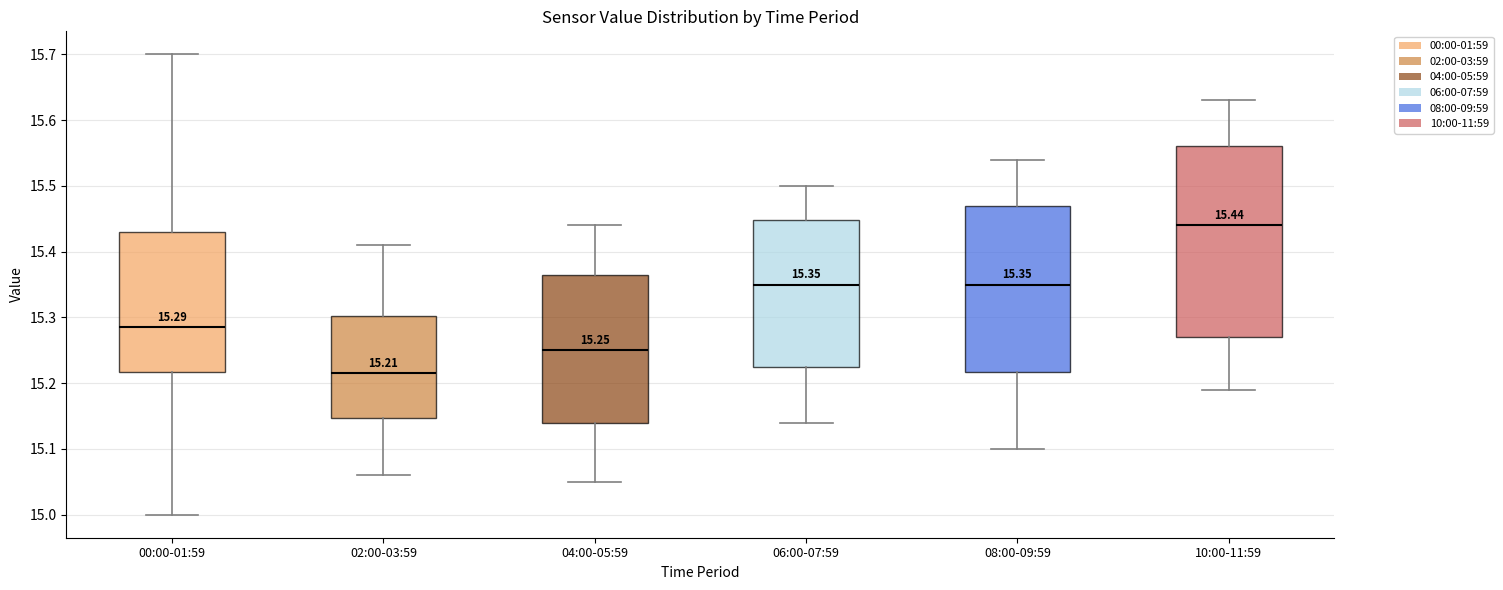

Which box's median line is the highest?

10:00-11:59